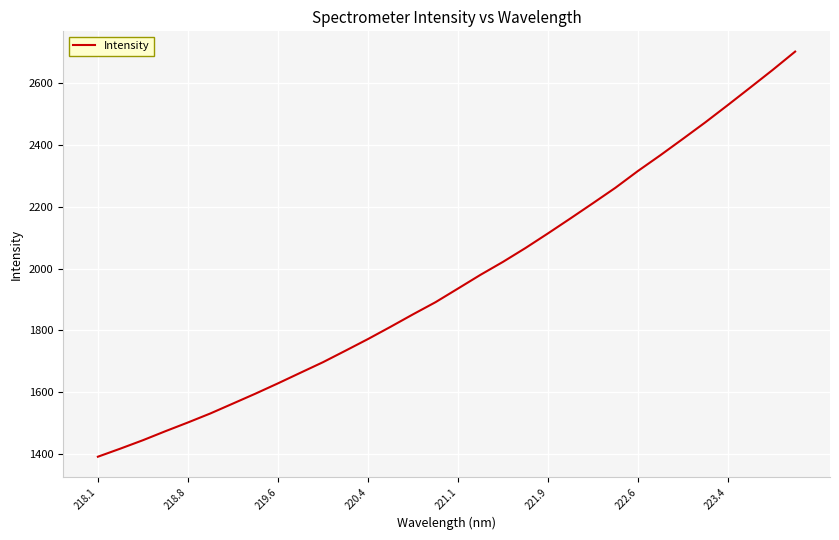

What is the minimum value shown in the chart?

1391.5